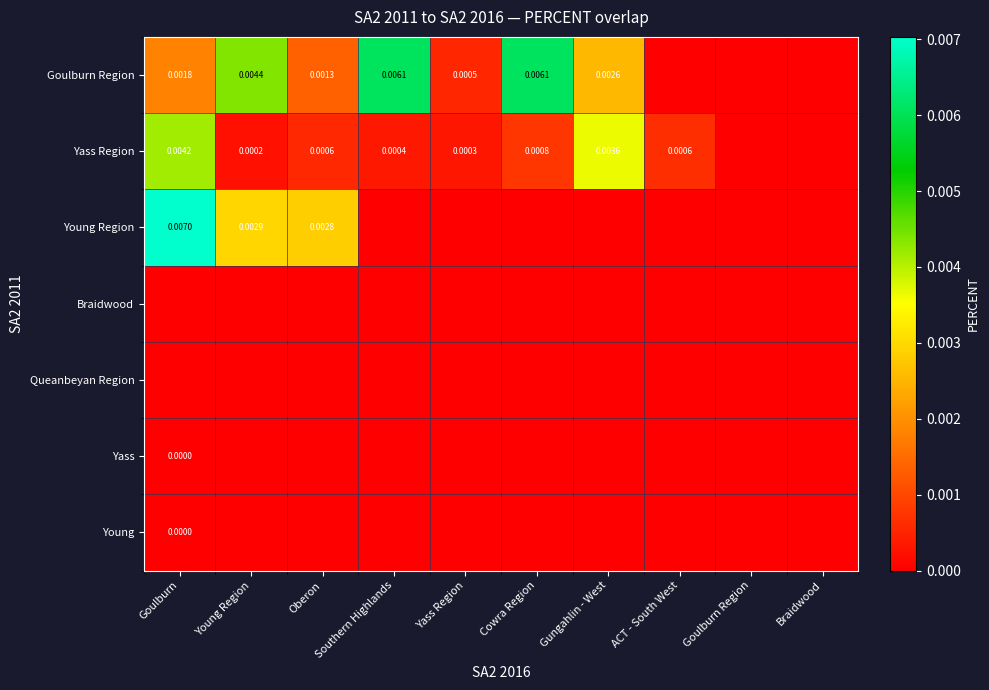

Is the value of Yass at Goulburn greater than the value of Yass Region at Young Region?

No